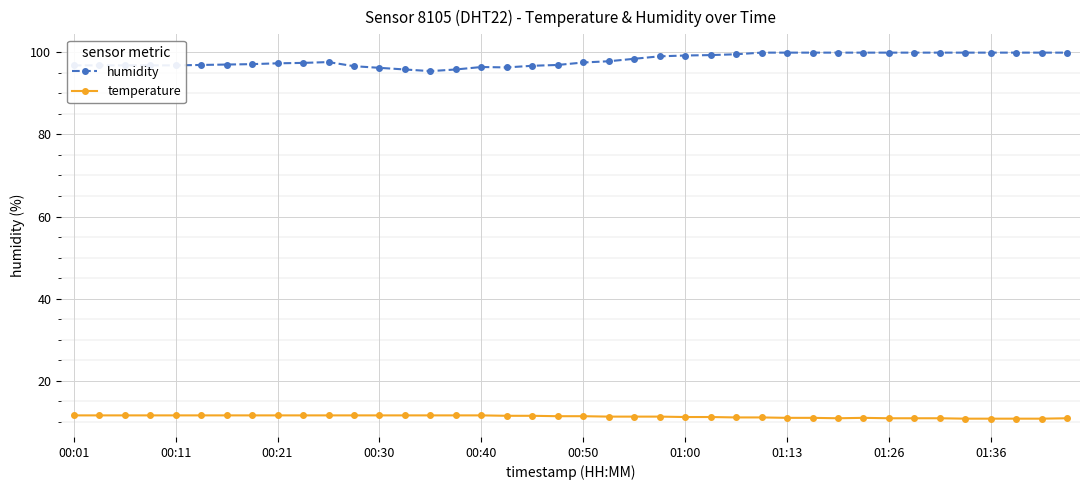

What is the value of the temperature point at the 1st from the left?

11.6